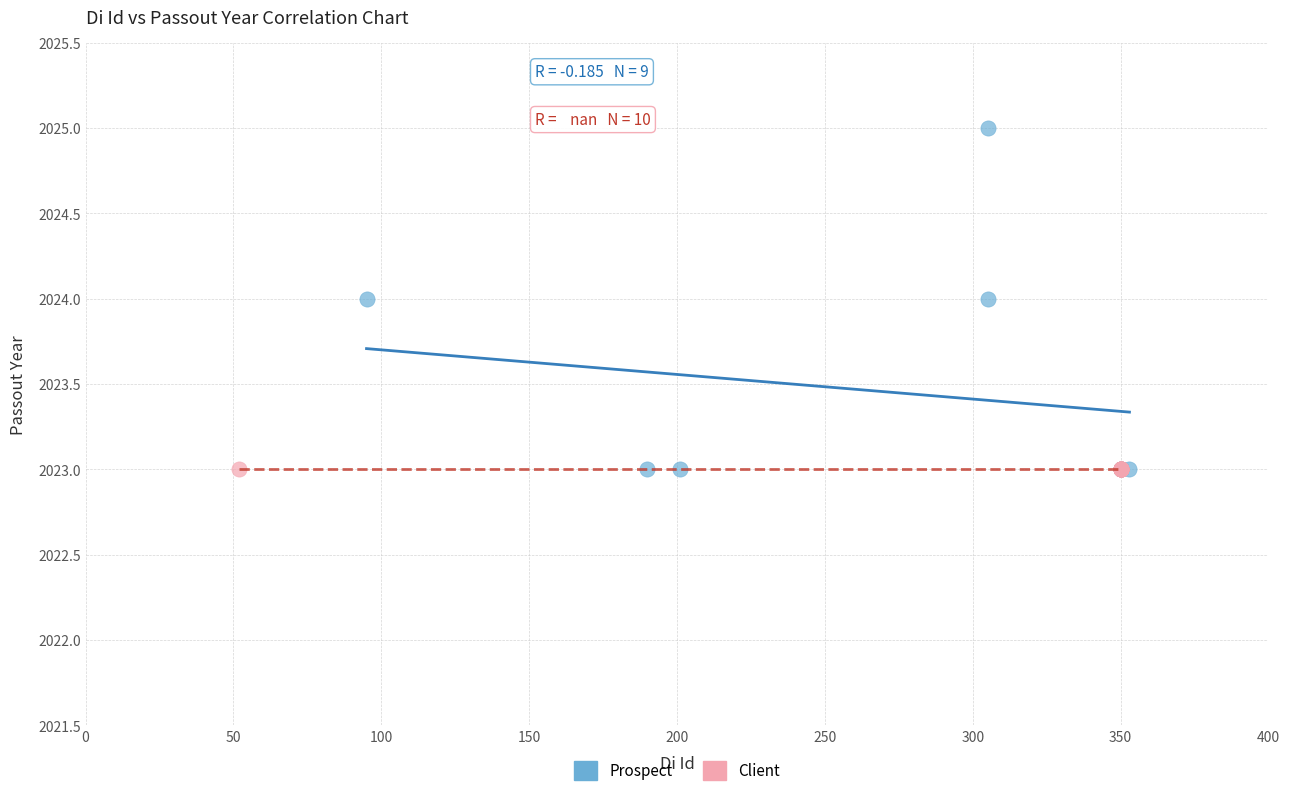

Which series reaches the maximum Y coordinate?

Prospect